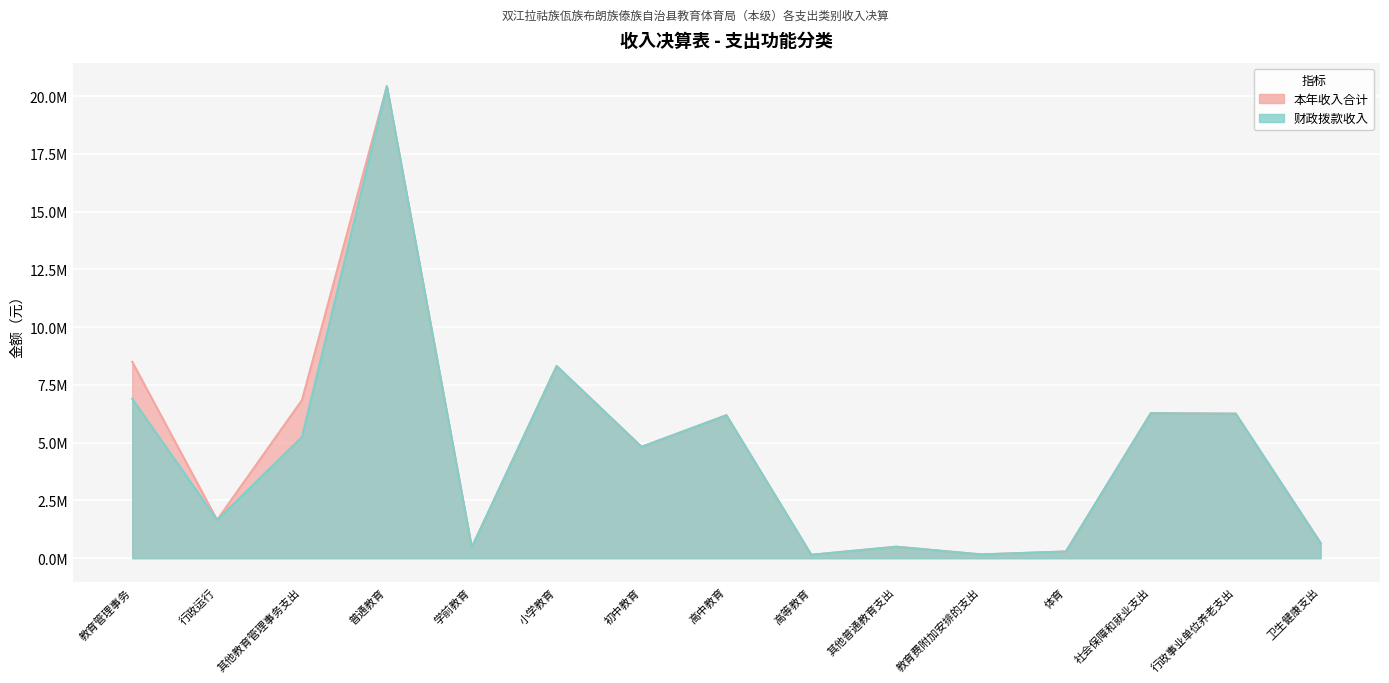

The value of 财政拨款收入 at 学前教育 is 467350.0. True or false?

True